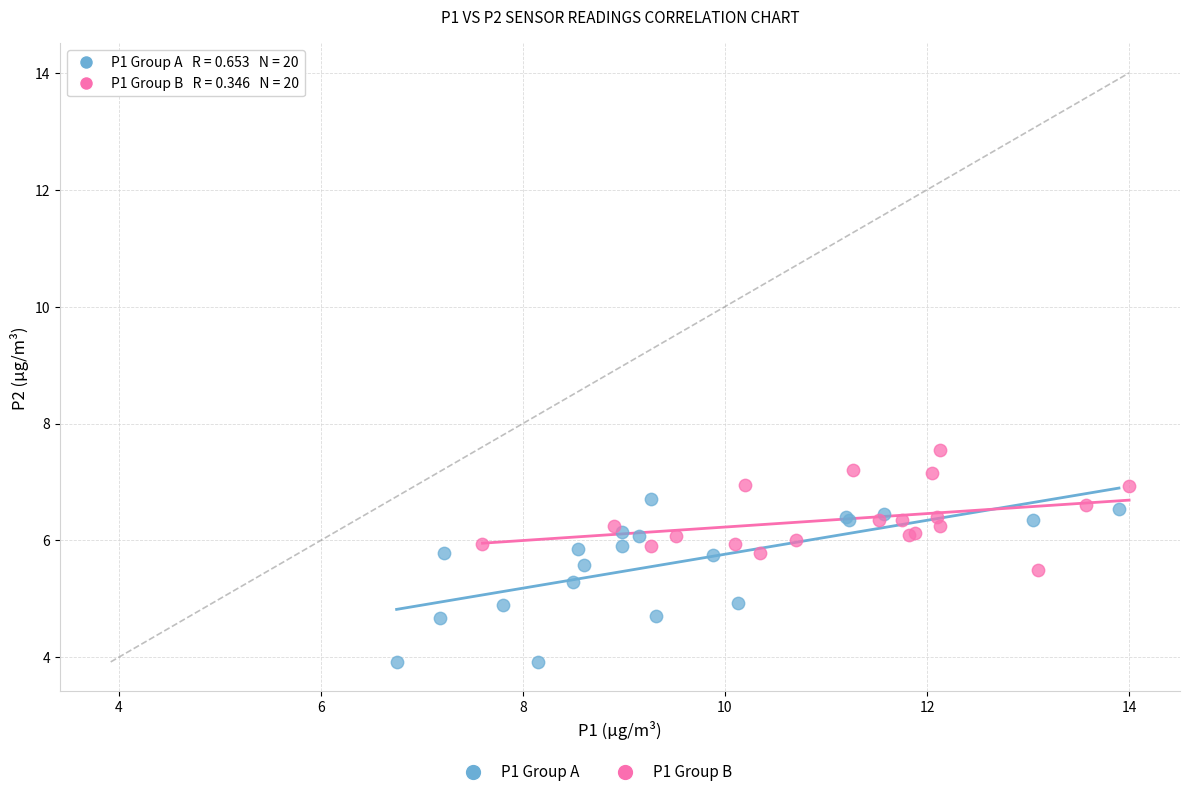

Which series reaches the minimum Y coordinate?

P1 Group A